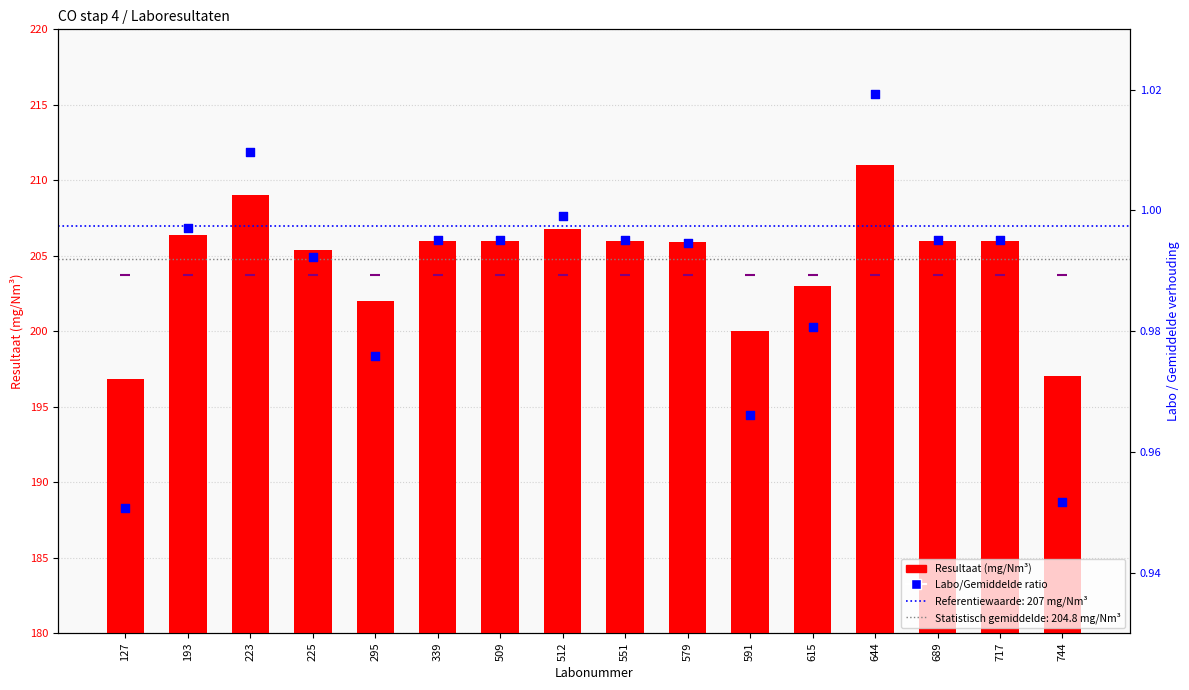

Which series reaches the minimum Y coordinate?

Labo/Gemiddelde